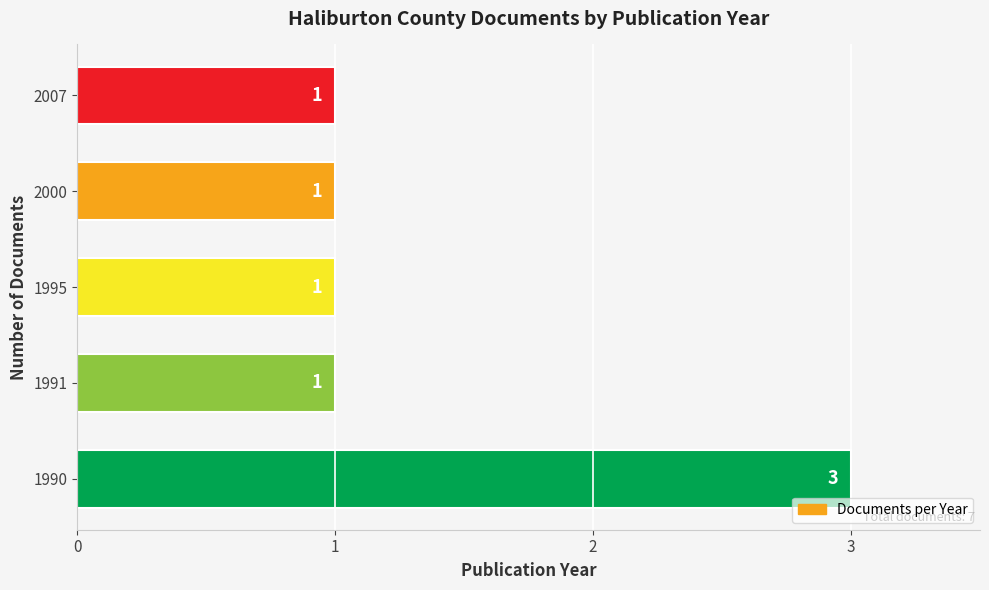

The value at 1995 is 1. True or false?

True